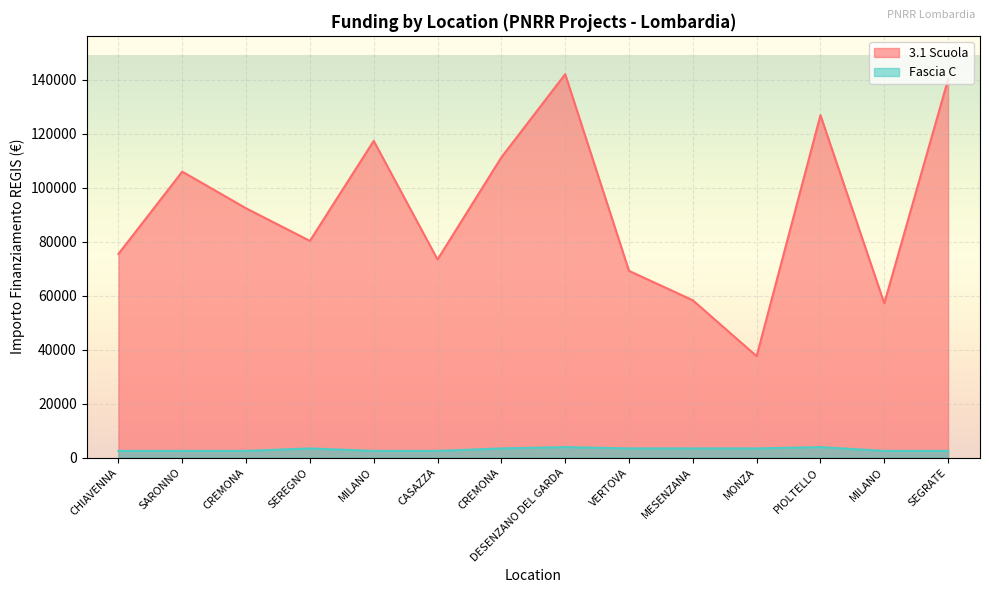

How many interior local peaks does the Fascia C series have?

3